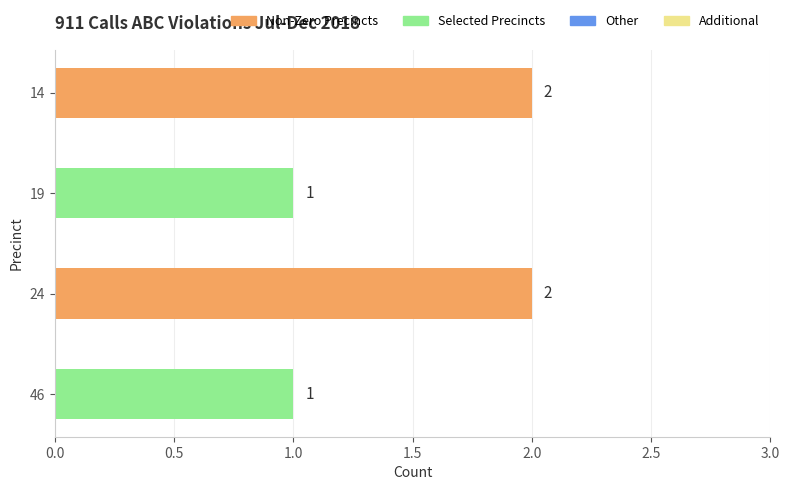

What is the value of the 3rd bar from the top?

2